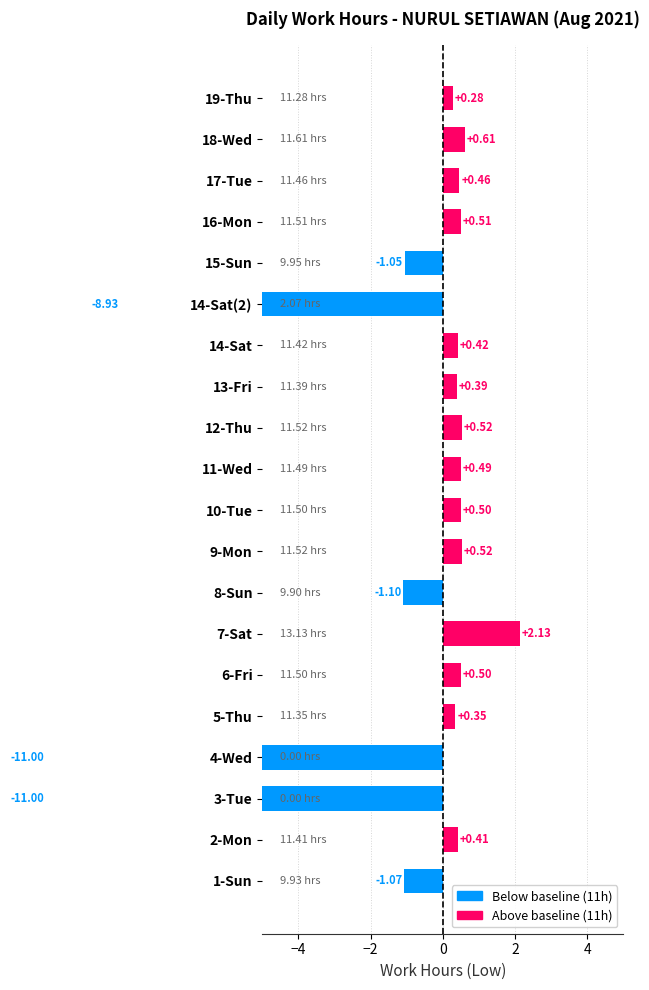

What is the label of the 20th bar from the left?

19-Thu